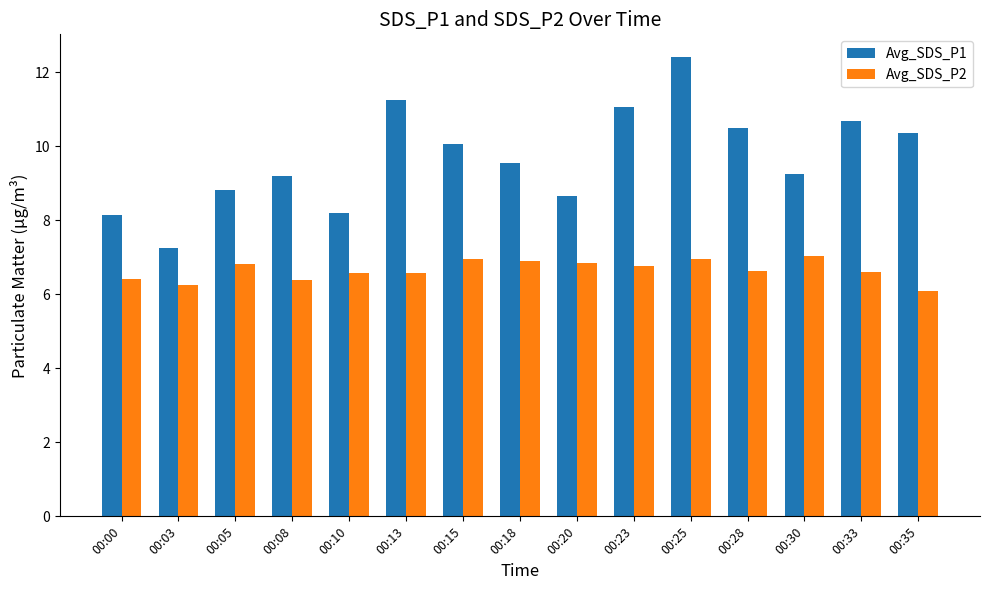

What is the smallest value displayed?

6.1